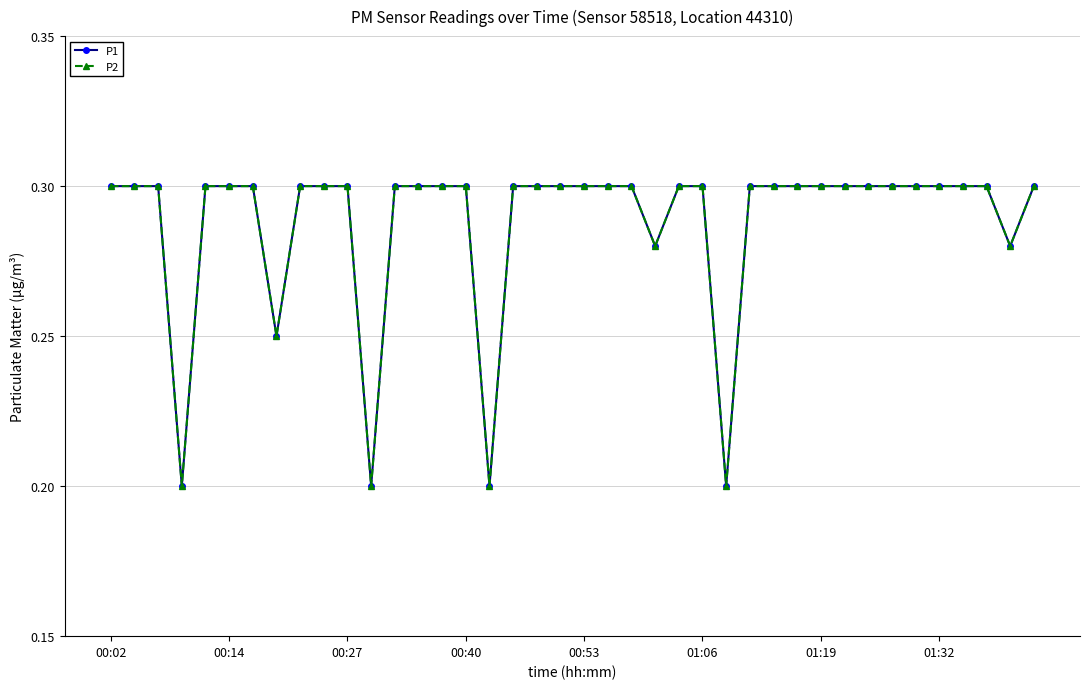

True or false: P2 and P1 intersect in this chart.

False